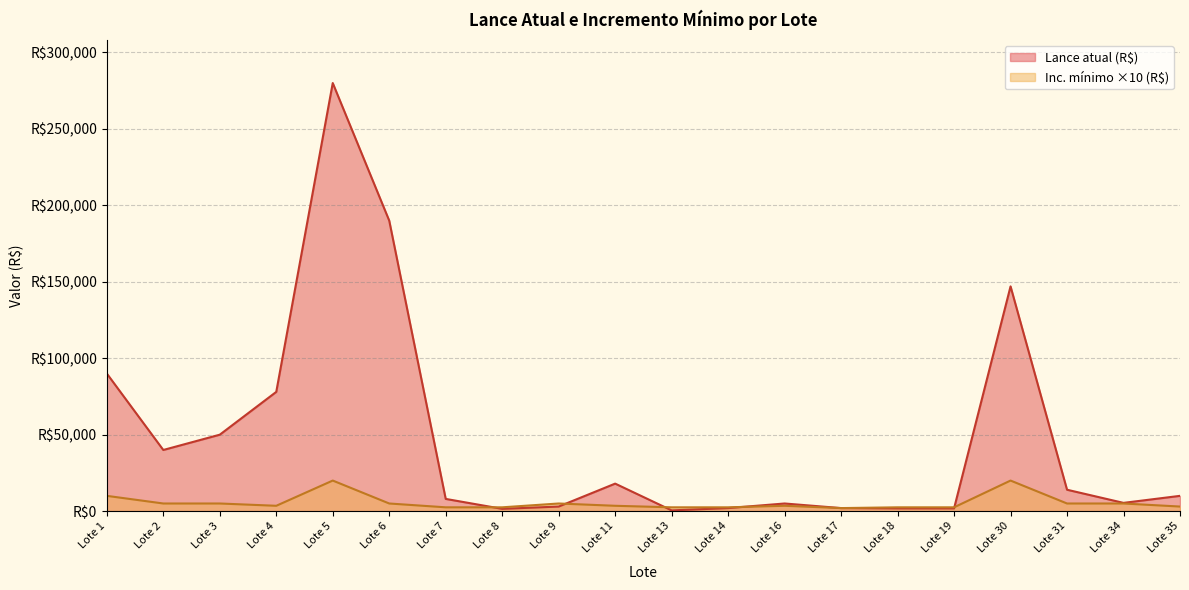

What is the total value across all series at Lote 8?

4000